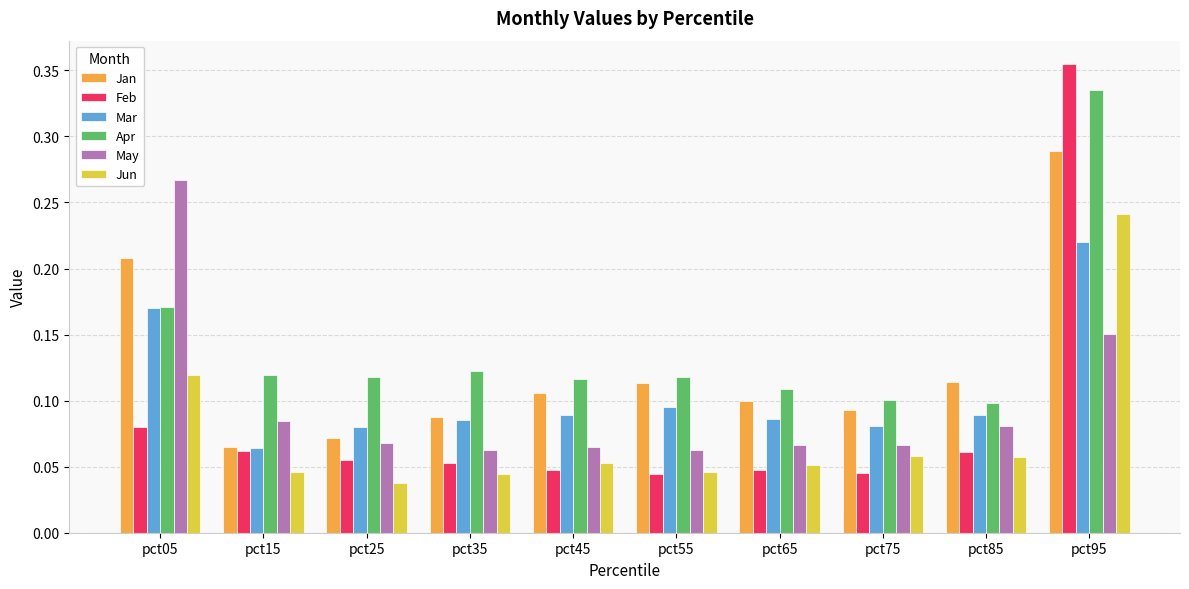

At how many categories does at least one series exceed 0?

10